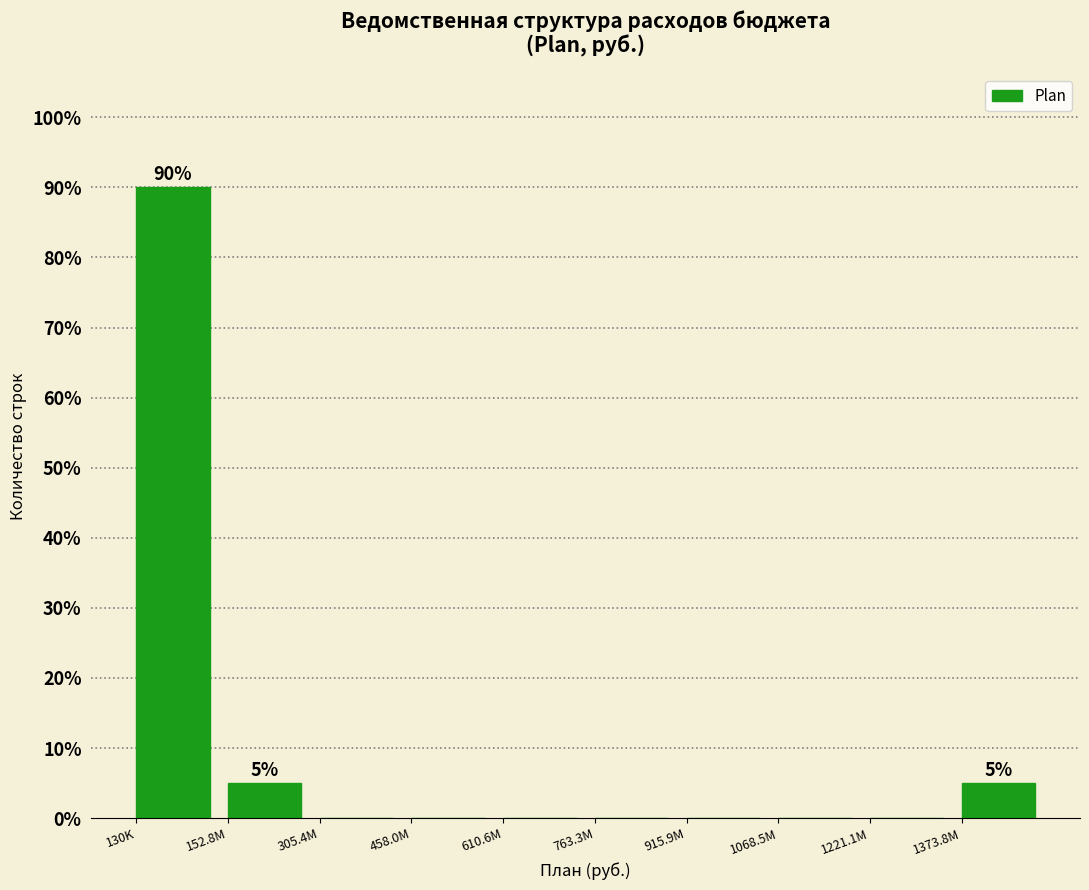

Reading right to left, extract all data points from this chart.

1373.8M=5	1221.1M=0	1068.5M=0	915.9M=0	763.3M=0	610.6M=0	458.0M=0	305.4M=0	152.8M=5	130K=90